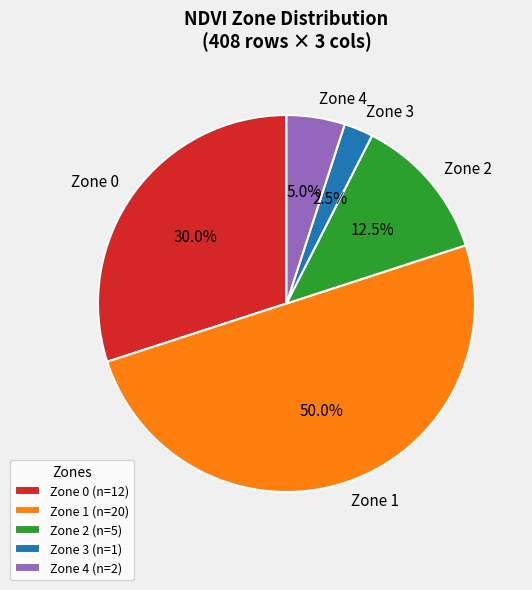

Which has a higher value, Zone 2 or Zone 4?

Zone 2